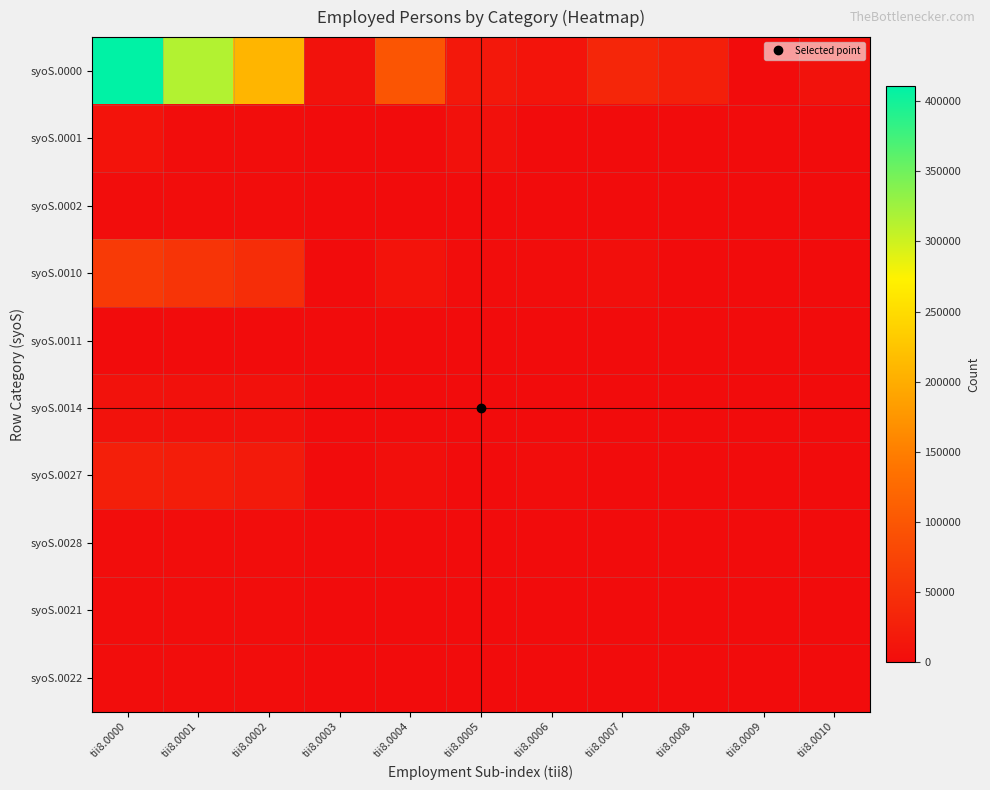

What is the total value across all series at tii8.0010?

8880